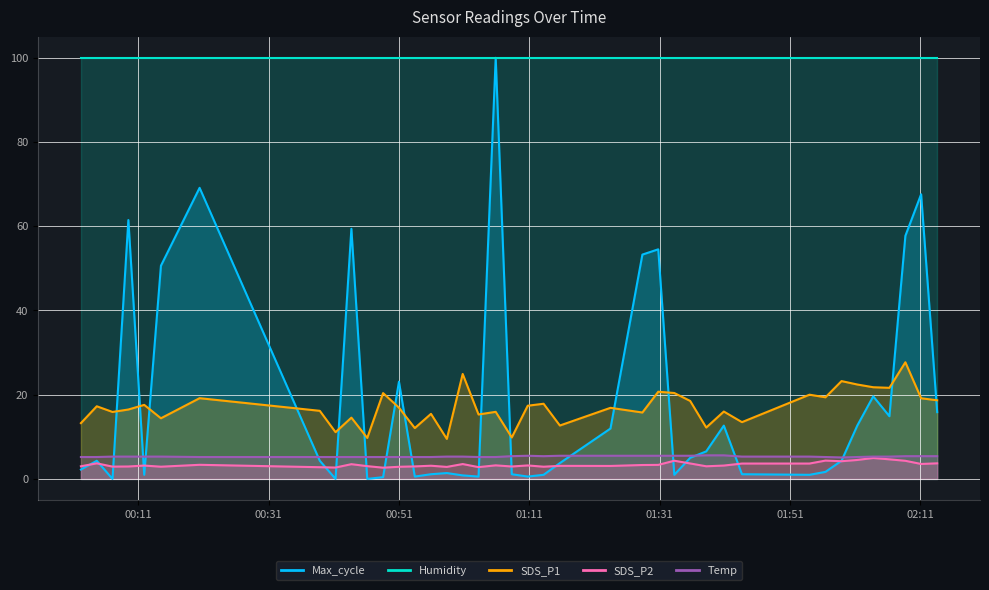

What is the average value of the SDS_P2 series?

3.4